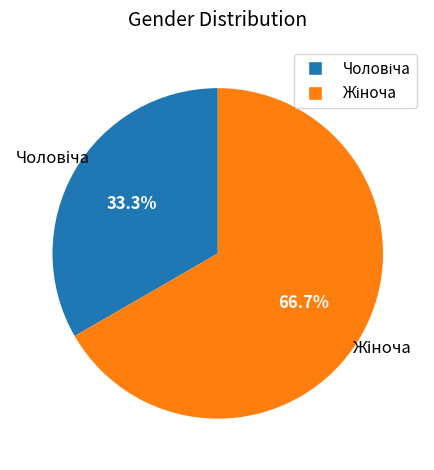

Is there a majority slice in this chart?

Yes